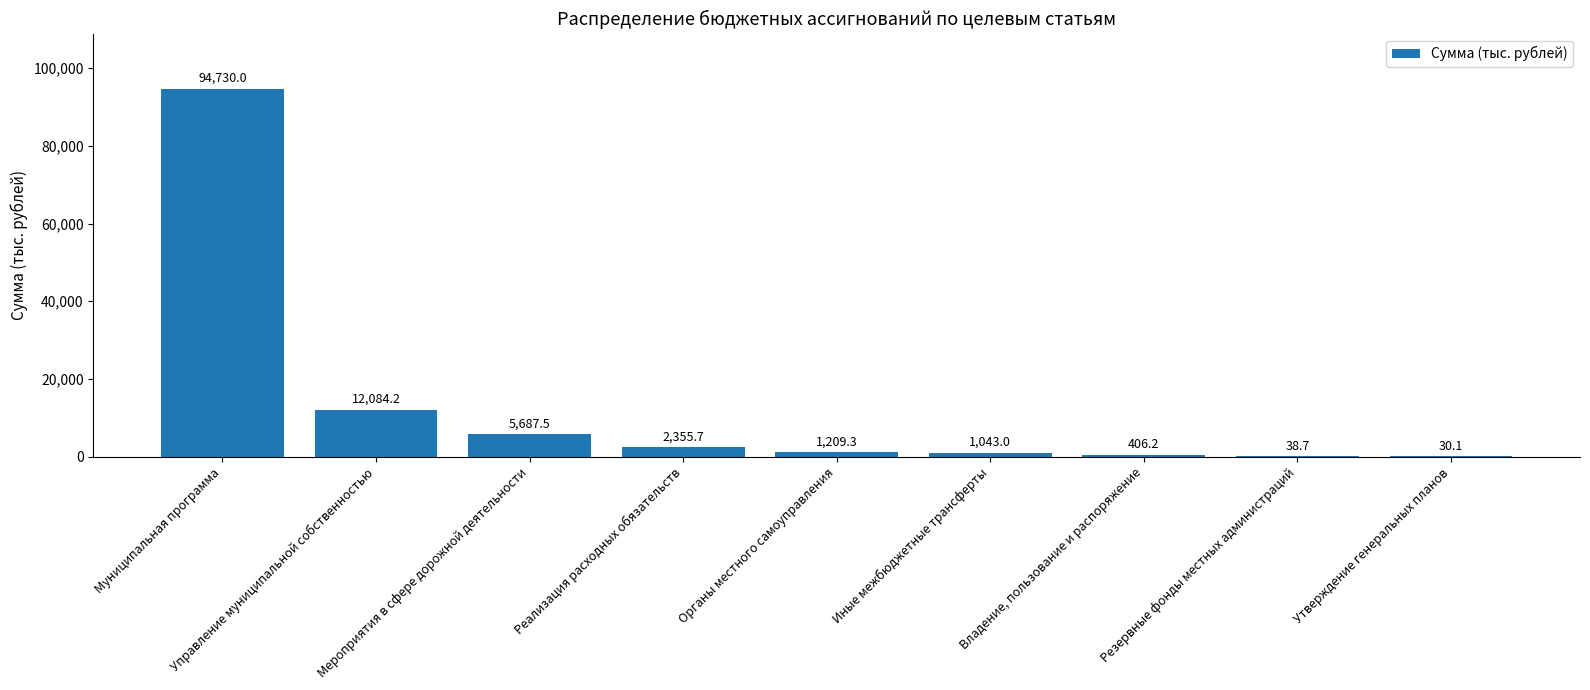

Reading right to left, transcribe all the data shown in this chart.

30.1	38.7	406.2	1043.0	1209.3	2355.7	5687.5	12084.2	94730.0